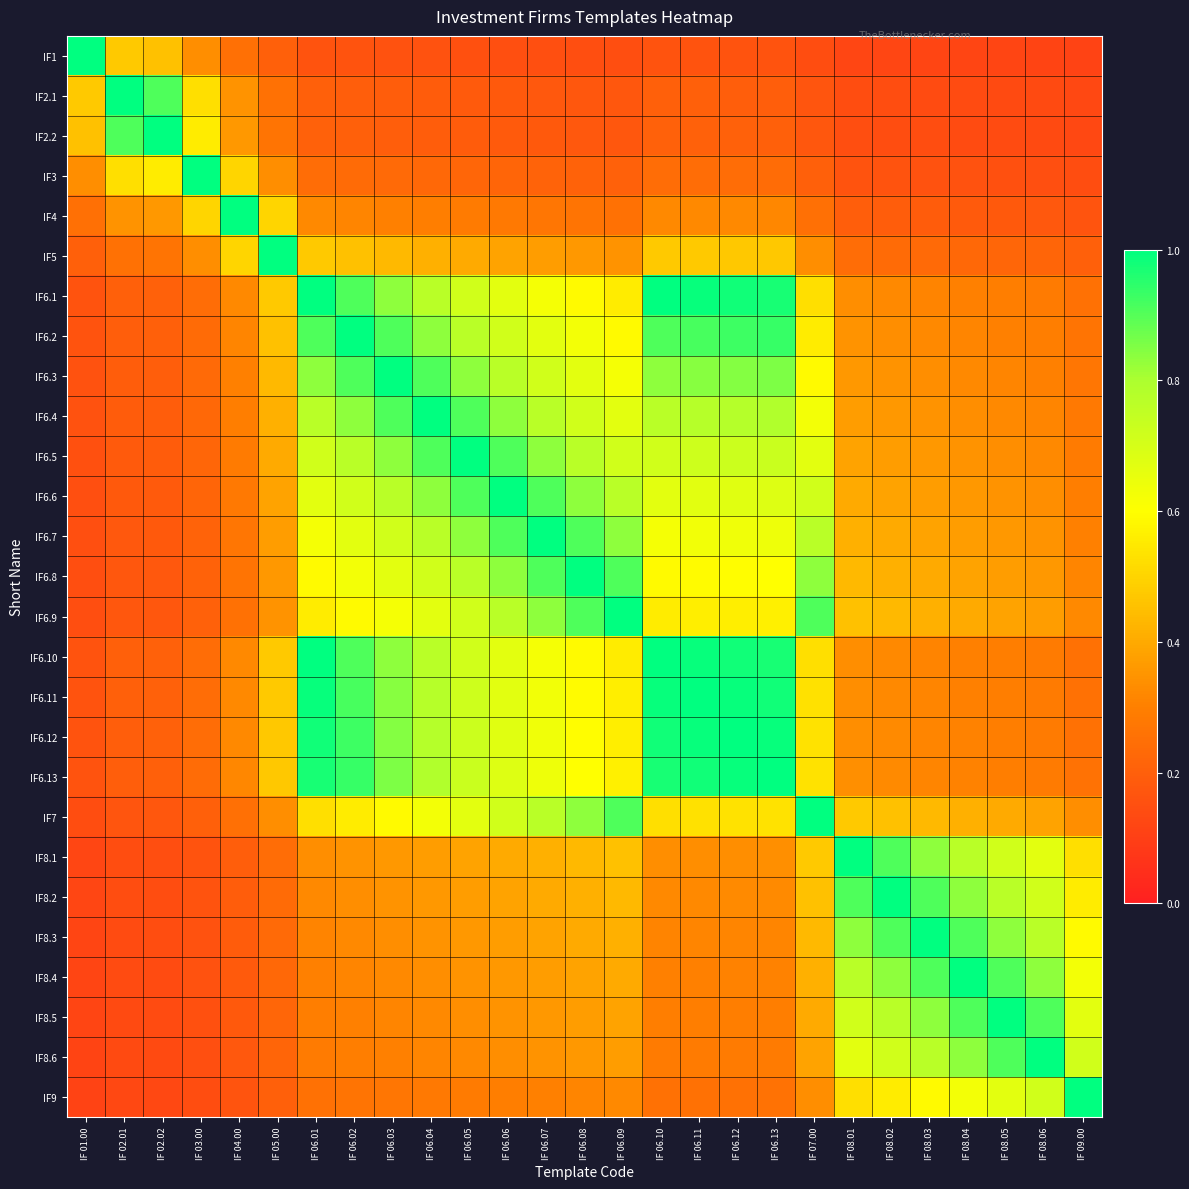

List the series in order of their peak value, highest first.

IF1, IF2.1, IF2.2, IF3, IF4, IF5, IF6.1, IF6.2, IF6.3, IF6.4, IF6.5, IF6.6, IF6.7, IF6.8, IF6.9, IF6.10, IF6.11, IF6.12, IF6.13, IF7, IF8.1, IF8.2, IF8.3, IF8.4, IF8.5, IF8.6, IF9